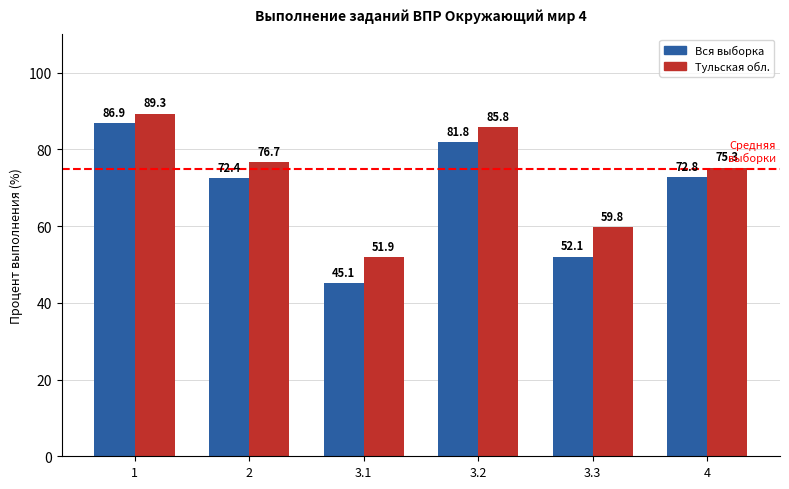

Which series changed the most between 3.2 and 4?

Тульская обл.